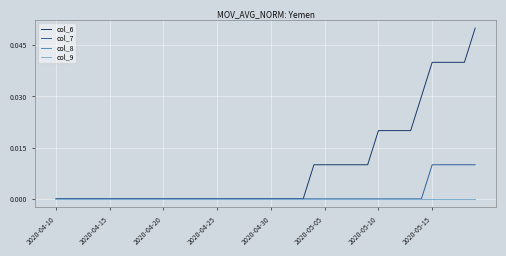

Does the chart have visible grid lines?

Yes